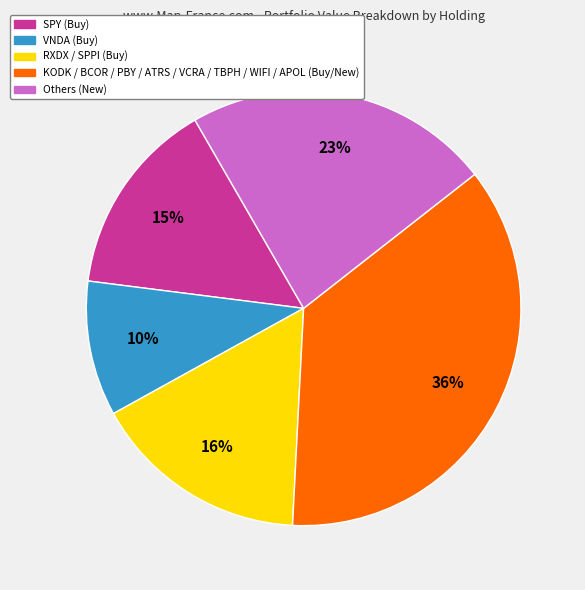

To the nearest percent, what is the average slice percentage?

20%